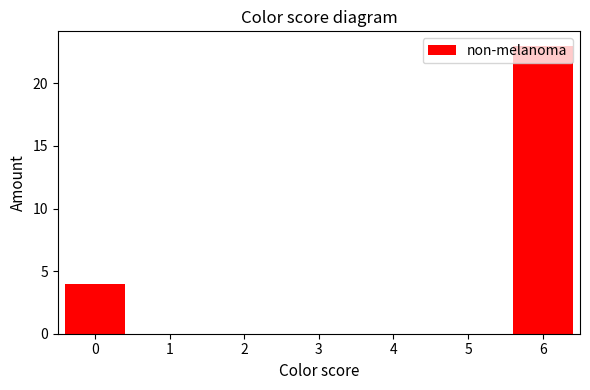

Which category has the highest value across all series?

6